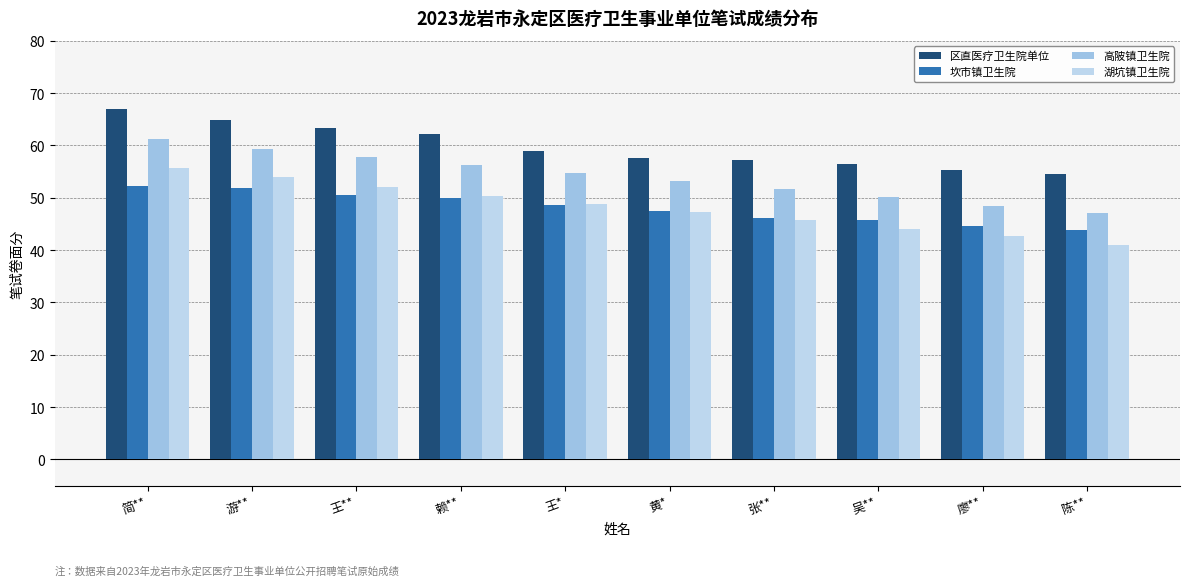

Reading right to left, what are all the values shown in this chart?

区直医疗卫生院单位: 陈**=54.5	廖**=55.3	吴**=56.5	张**=57.2	黄*=57.6	王*=58.9	赖**=62.2	王**=63.4	游**=64.8	简**=67.0
坎市镇卫生院: 陈**=43.9	廖**=44.6	吴**=45.8	张**=46.2	黄*=47.5	王*=48.7	赖**=49.9	王**=50.6	游**=51.8	简**=52.3
高陂镇卫生院: 陈**=47.0	廖**=48.5	吴**=50.1	张**=51.6	黄*=53.2	王*=54.7	赖**=56.3	王**=57.8	游**=59.4	简**=61.2
湖坑镇卫生院: 陈**=41.0	廖**=42.6	吴**=44.1	张**=45.7	黄*=47.2	王*=48.8	赖**=50.4	王**=52.1	游**=53.9	简**=55.6